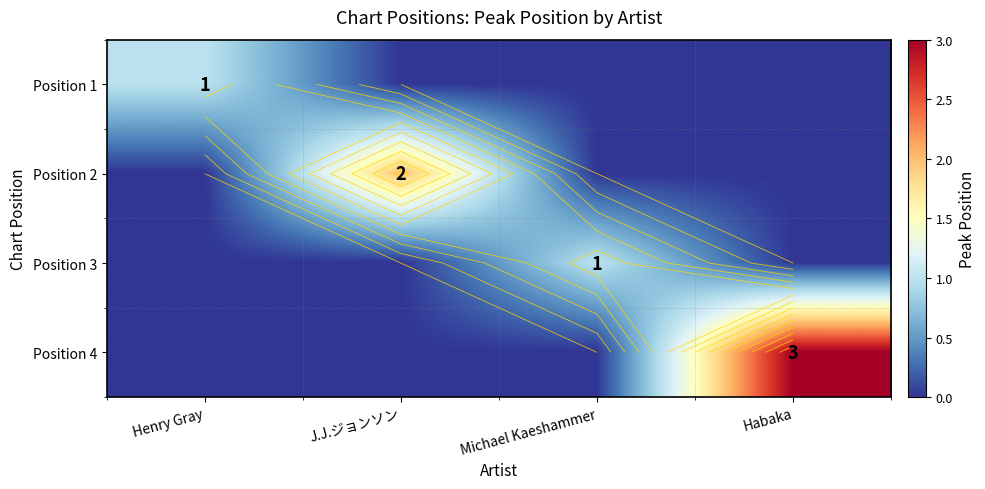

Which category has the highest value in the Position 3 series?

Michael Kaeshammer